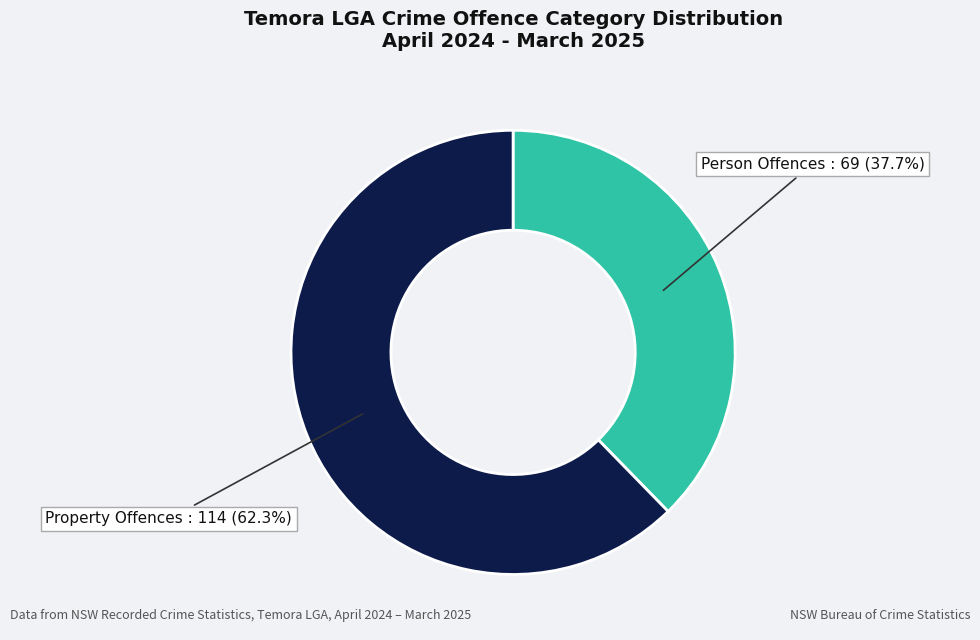

Do Property Offences and Person Offences together represent more than half of the pie?

Yes